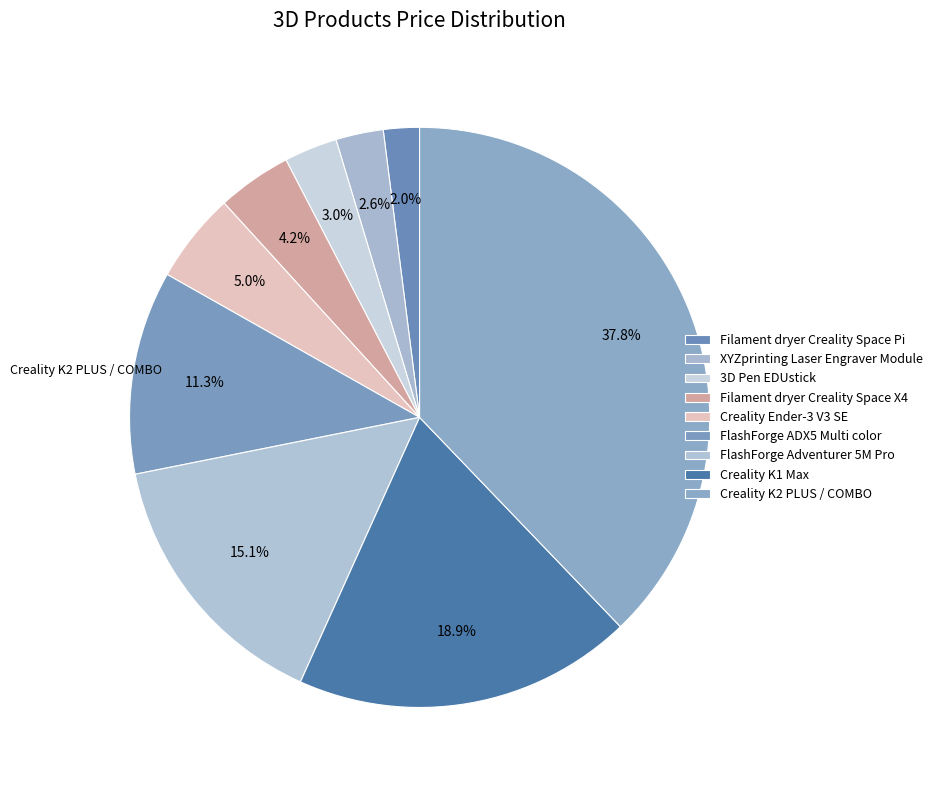

To the nearest percent, what is the average slice percentage?

11%